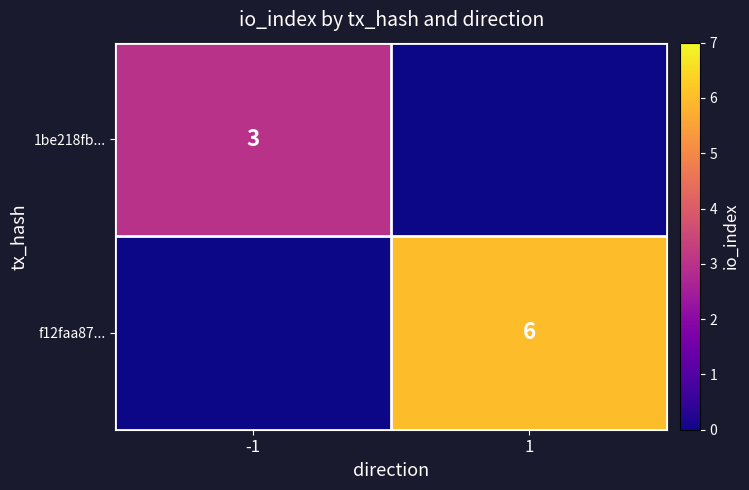

The f12faa87... series shows 6 at 1. True or false?

True